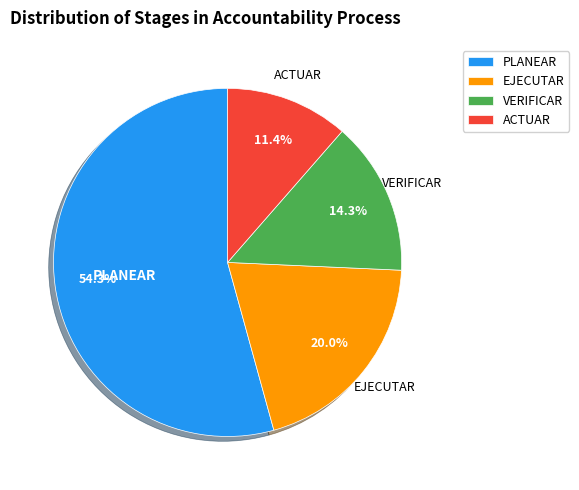

To the nearest percent, what is the average slice percentage?

25%